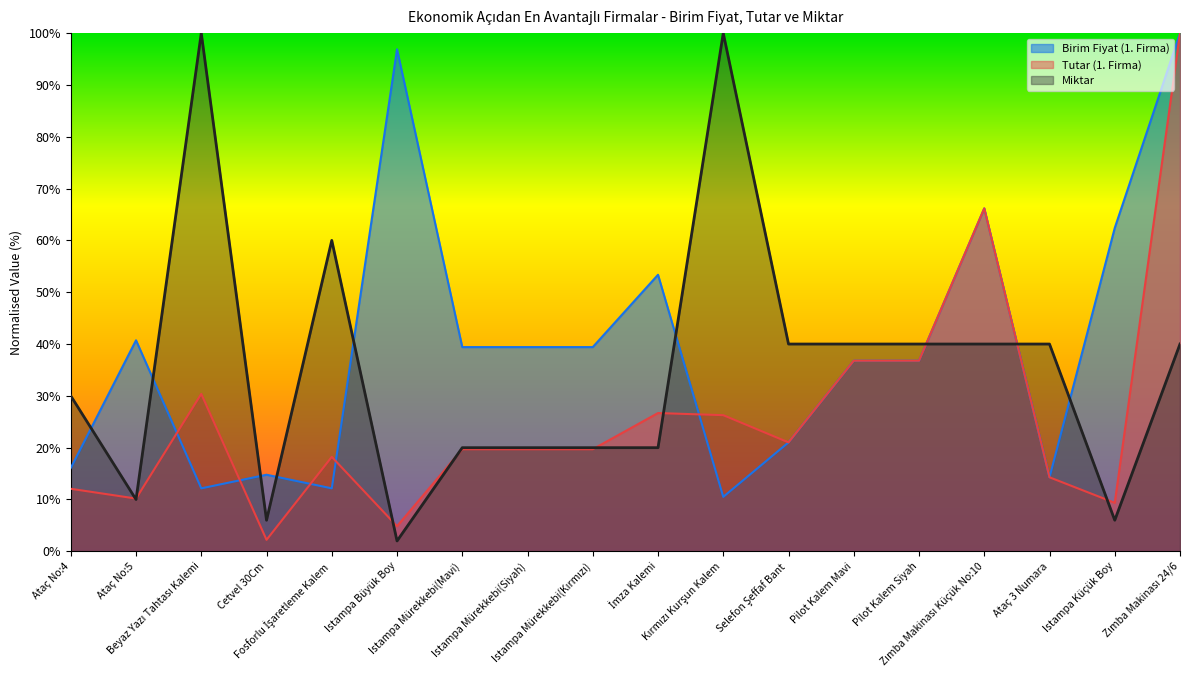

What are all the series names shown in the legend?

Birim Fiyat (1. Firma), Tutar (1. Firma), Miktar